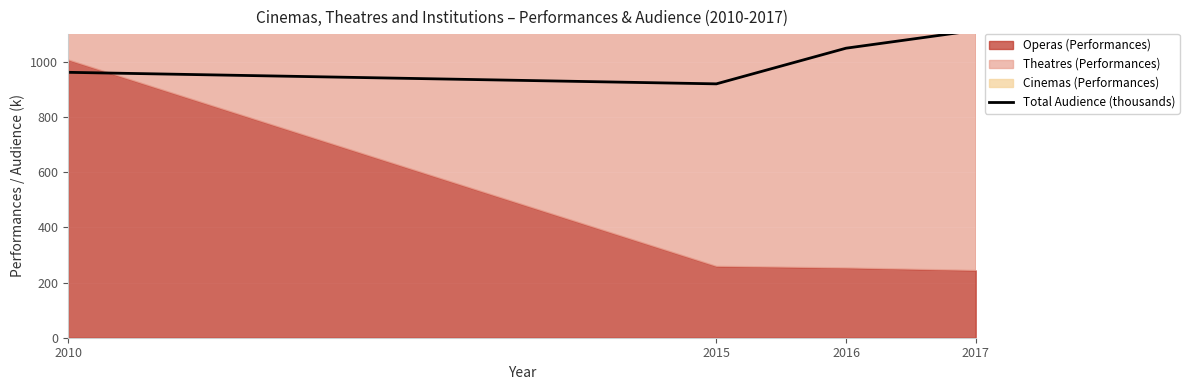

Where does the data first go above 1048?

2016